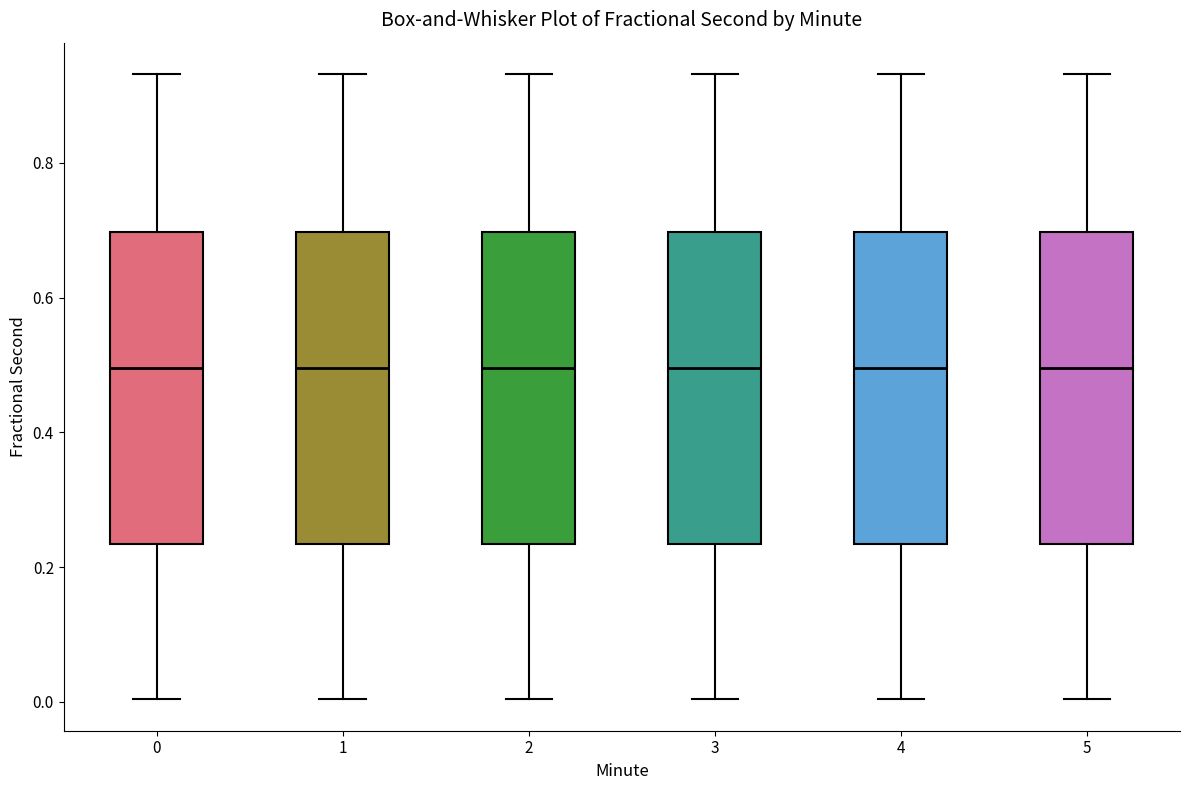

Where does the lower whisker of the box at x = 0 end on the y-axis? The values are not printed on the chart, so give them approximately, as read against the axis.

0.00